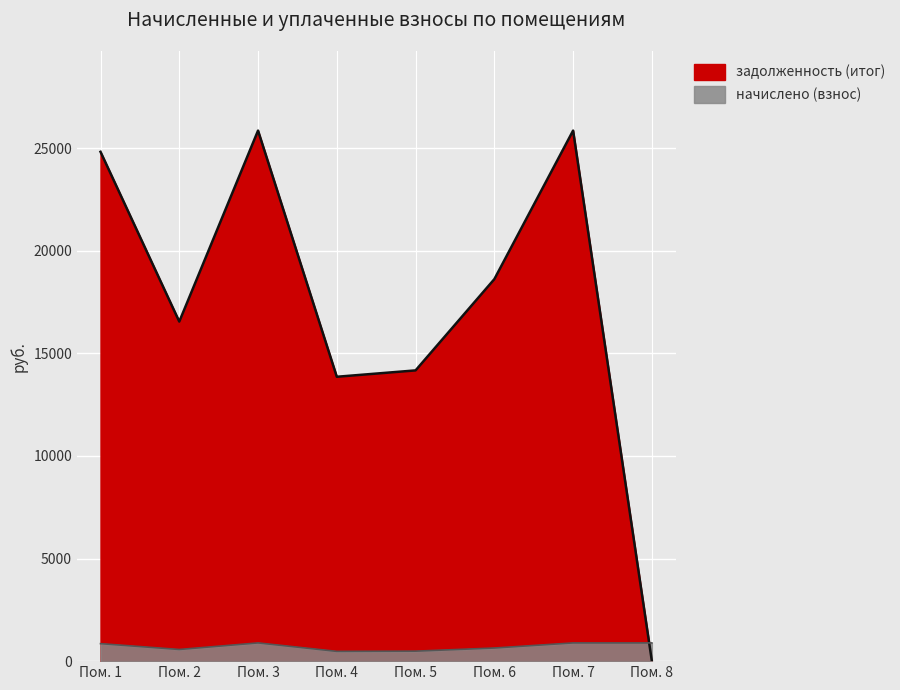

Which series changed the most between Пом. 3 and Пом. 8?

задолженность (итог)